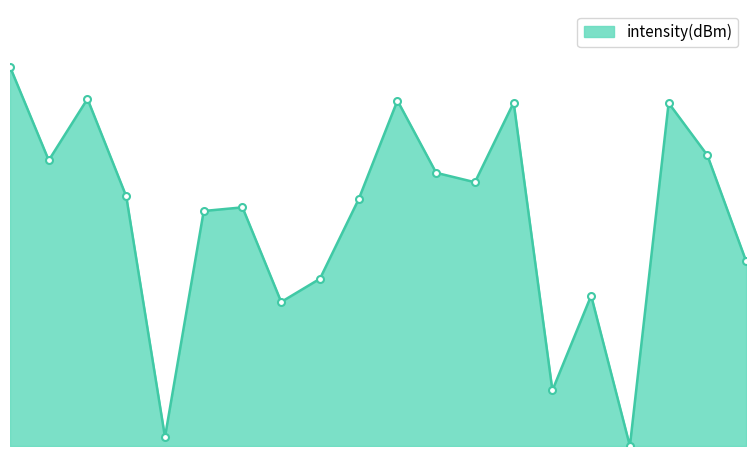

List the labels in order of value, smallest first.

32, 8, 28, 14, 30, 16, 38, 10, 12, 18, 6, 24, 22, 2, 36, 34, 26, 20, 4, 0